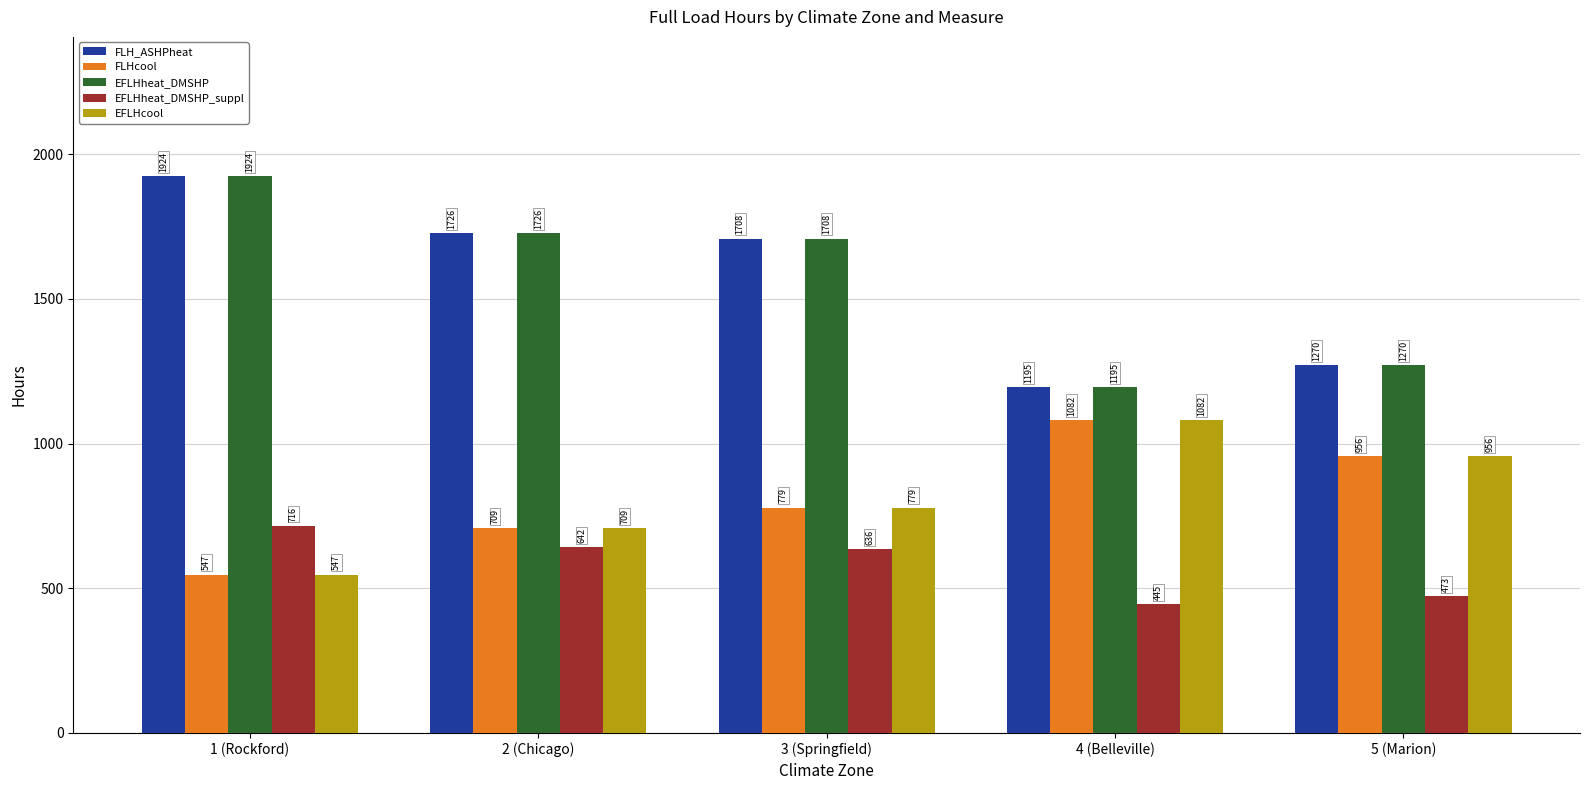

What is the sum of all FLH_ASHPheat values?

7823